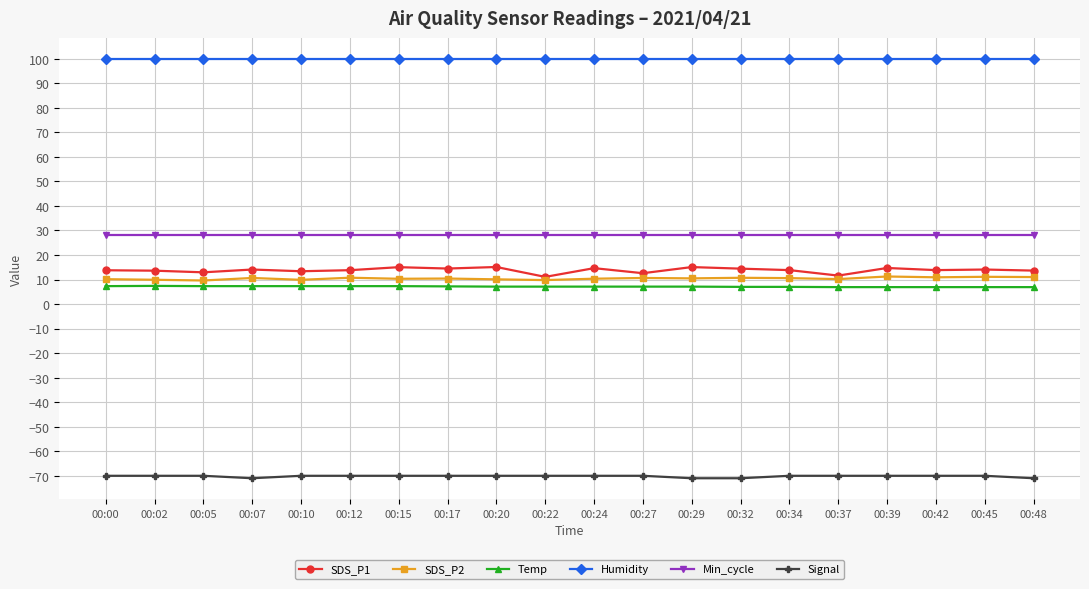

How many distinct data groups are displayed?

6